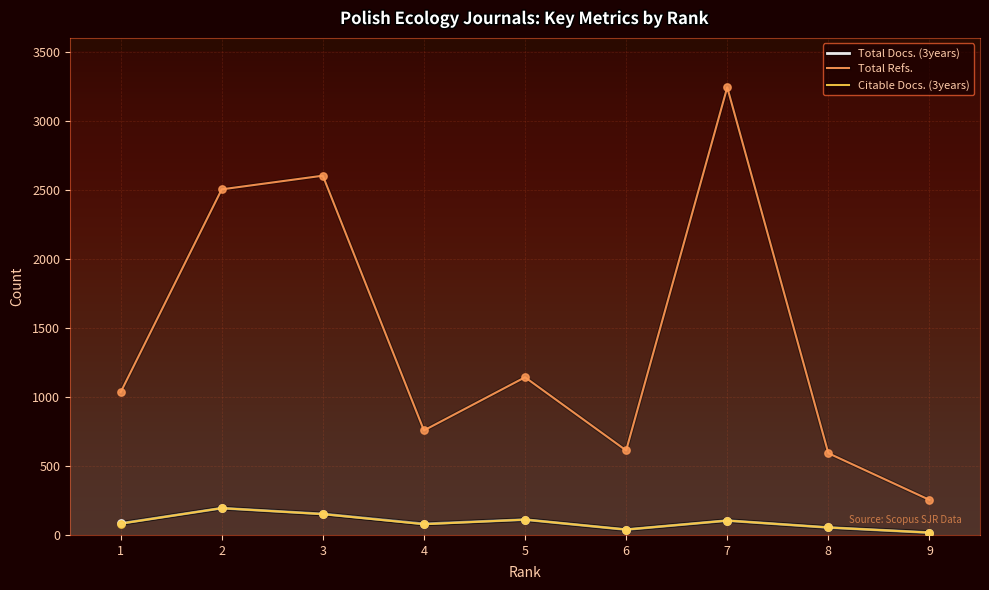

Which series has the largest total across all categories?

Total Refs.